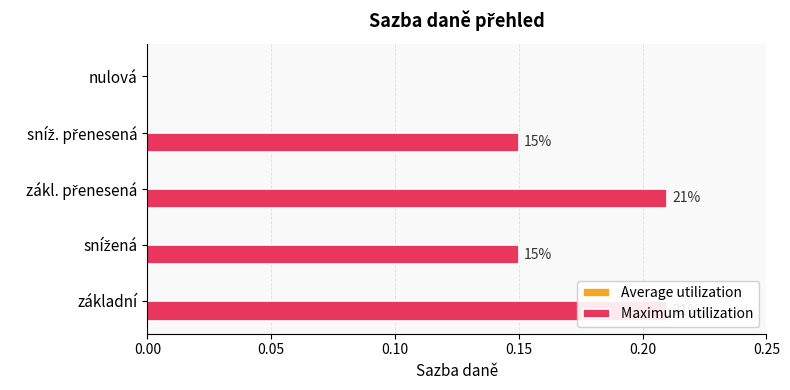

How many bars are there in each group?

2